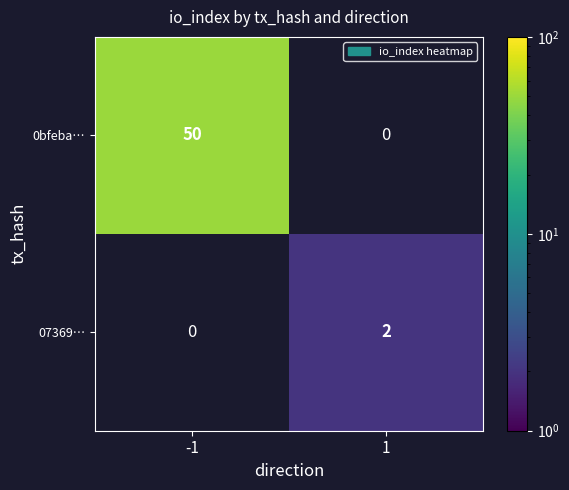

Is the value of 07369… at 1 greater than the value of 0bfeba… at -1?

No